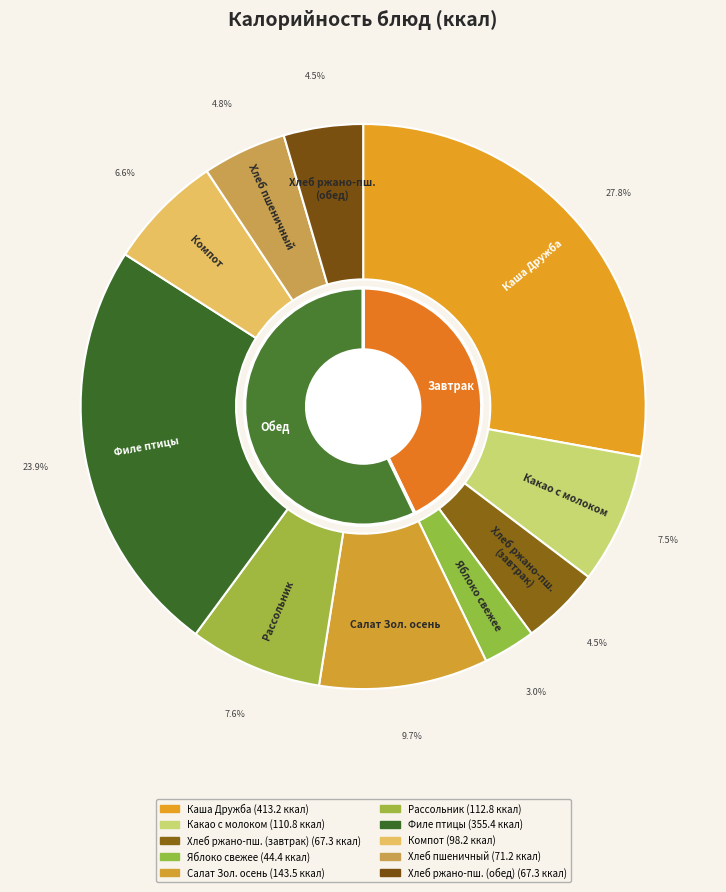

To the nearest percent, what is the difference between the Хлеб пшеничный and Филе птицы тушеное в сметанном соусе slice percentages?

19%